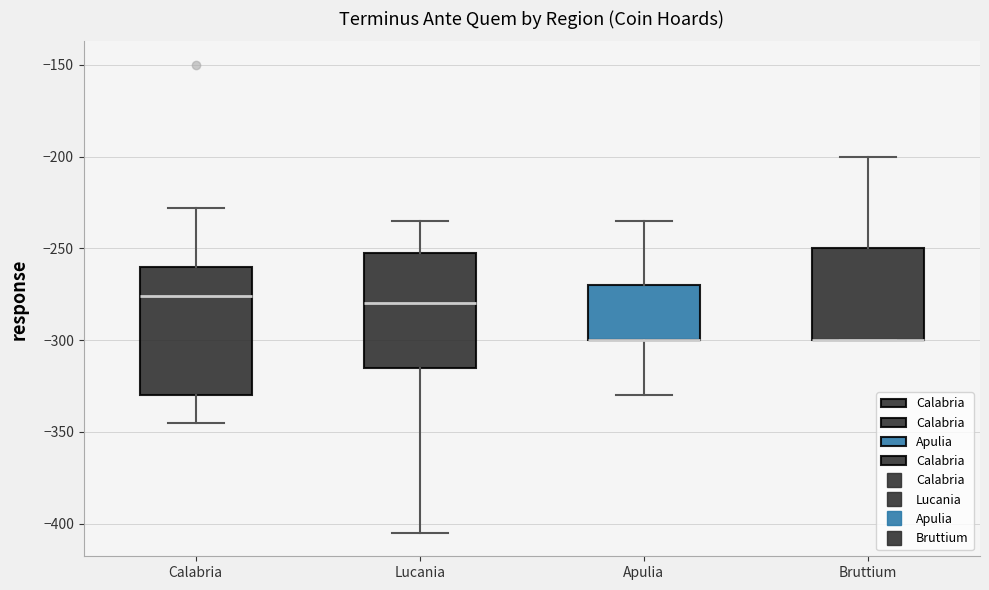

Reading left to right, read every box against the y-axis: the position of its median line, the range the box covers, and the ends of its whiskers. The values are not printed on the chart, so give them approximately, as read against the axis.

Calabria: median -275, box -330 to -260, whiskers -345 to -230
Lucania: median -280, box -315 to -250, whiskers -405 to -235
Apulia: median -300 (drawn on the box's lower edge), box -300 to -270, whiskers -330 to -235
Bruttium: median -300 (drawn on the box's lower edge), box -300 to -250, whiskers -300 to -200